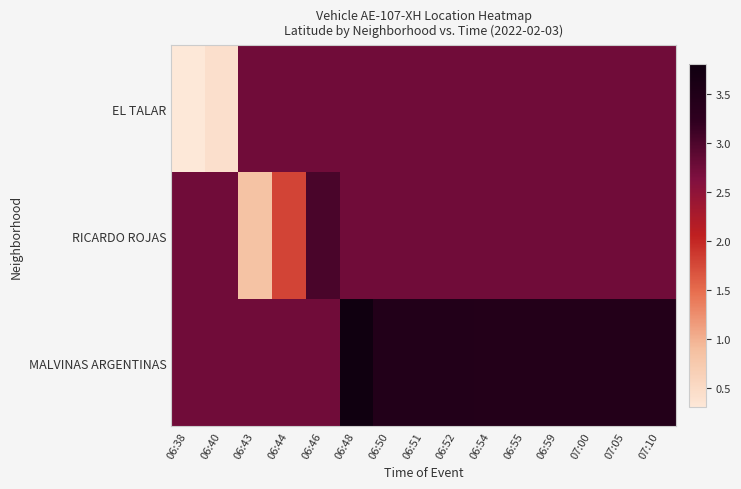

At 06:43, list the series in order from smallest to largest.

RICARDO ROJAS, EL TALAR, MALVINAS ARGENTINAS